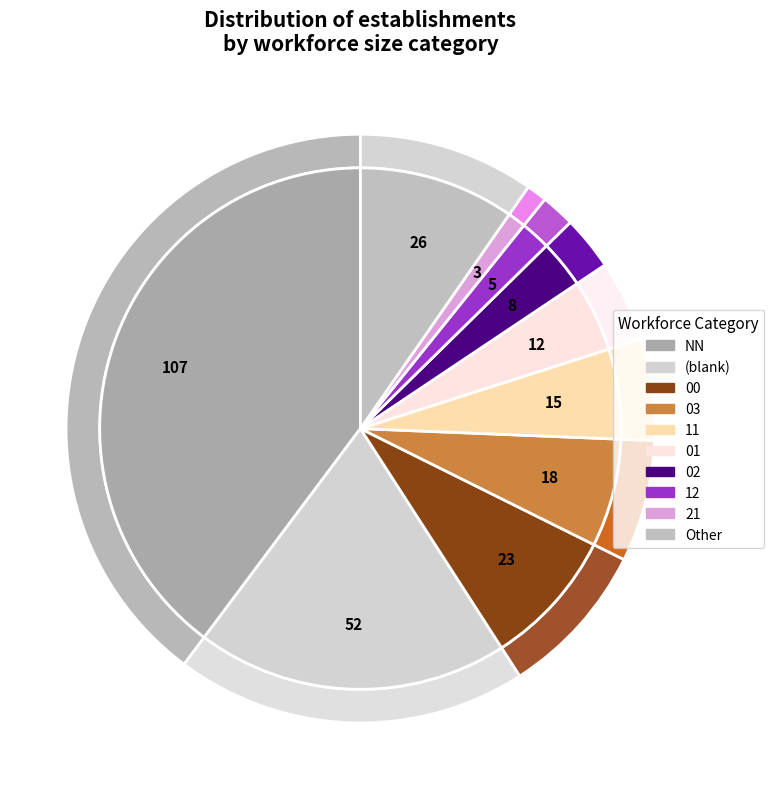

Is it true that Other is 17% of the pie?

False